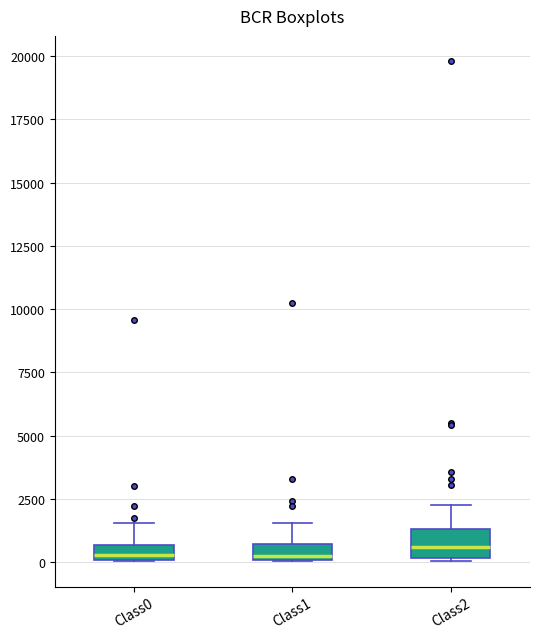

Comparing the boxes themselves (not the whiskers), which one is the tallest?

Class2